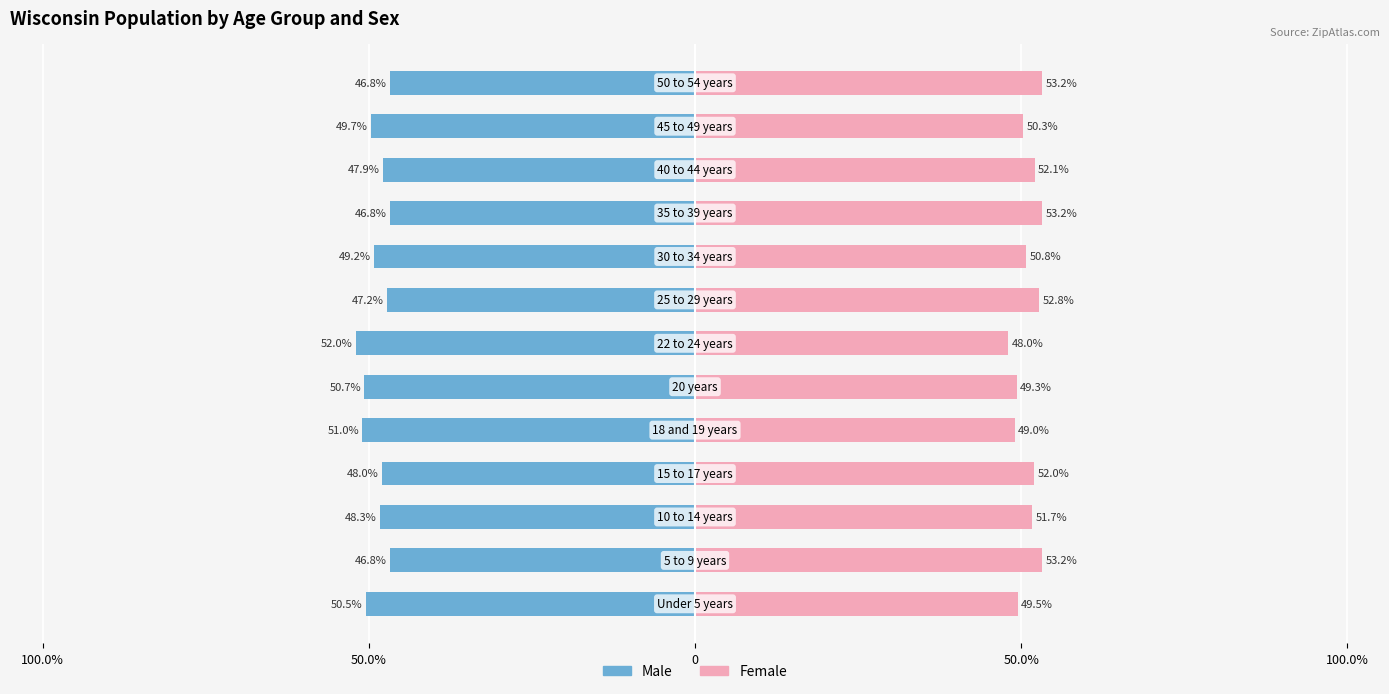

The value of Female at 9 is 17.3. True or false?

False